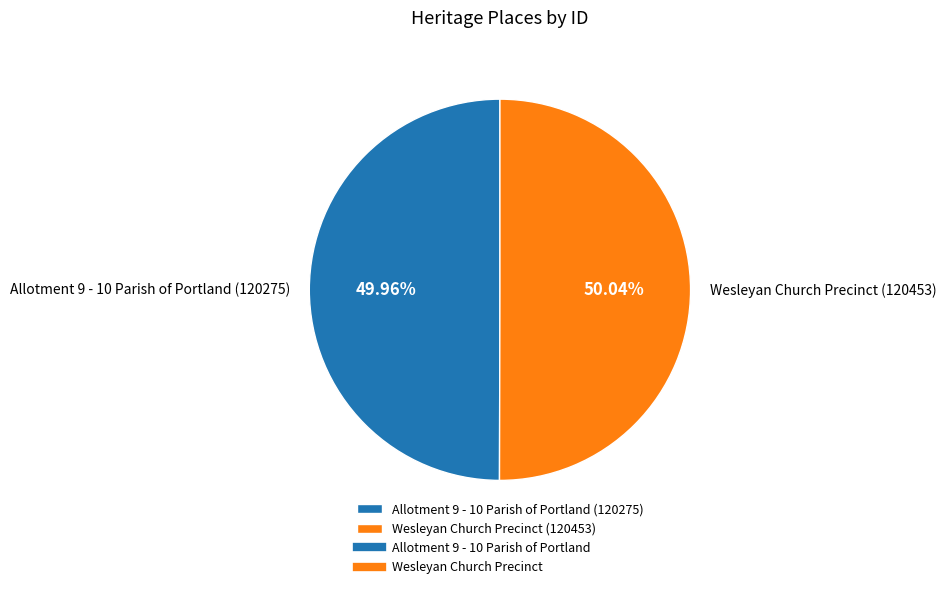

What percentage is NOT represented by Wesleyan Church Precinct?

50.0%